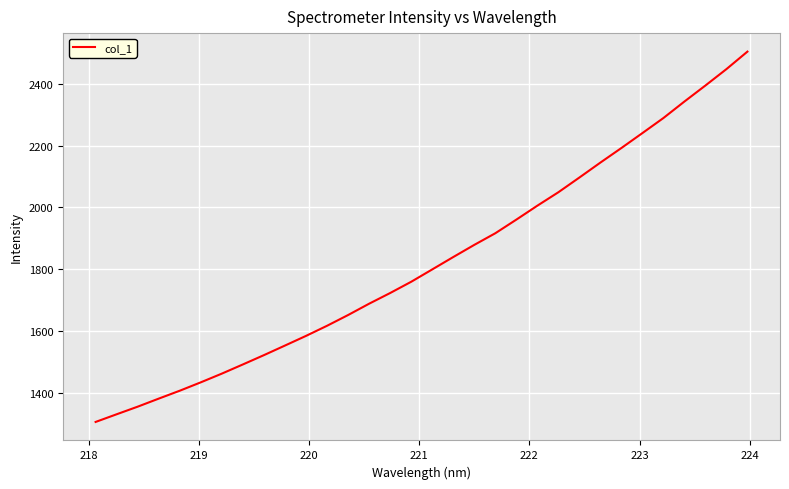

What is the difference between the maximum and minimum values?

1195.3